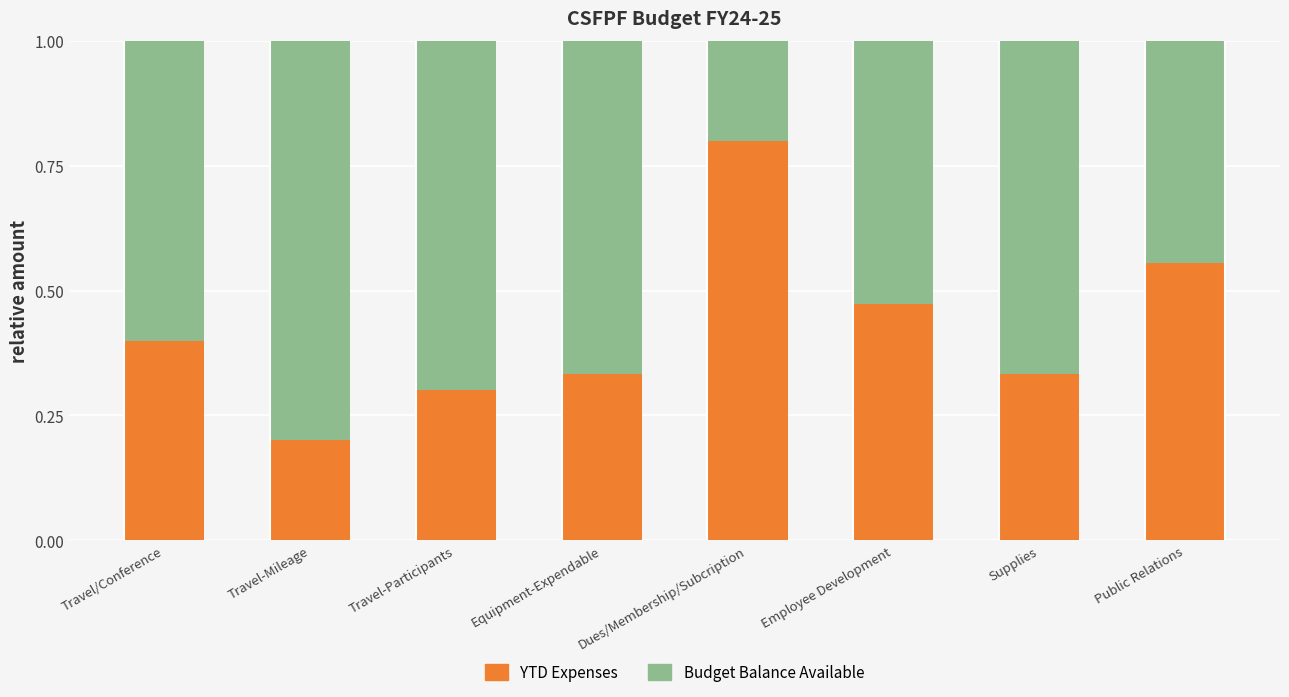

The YTD Expenses series shows 0.4 at Travel-Mileage. True or false?

False